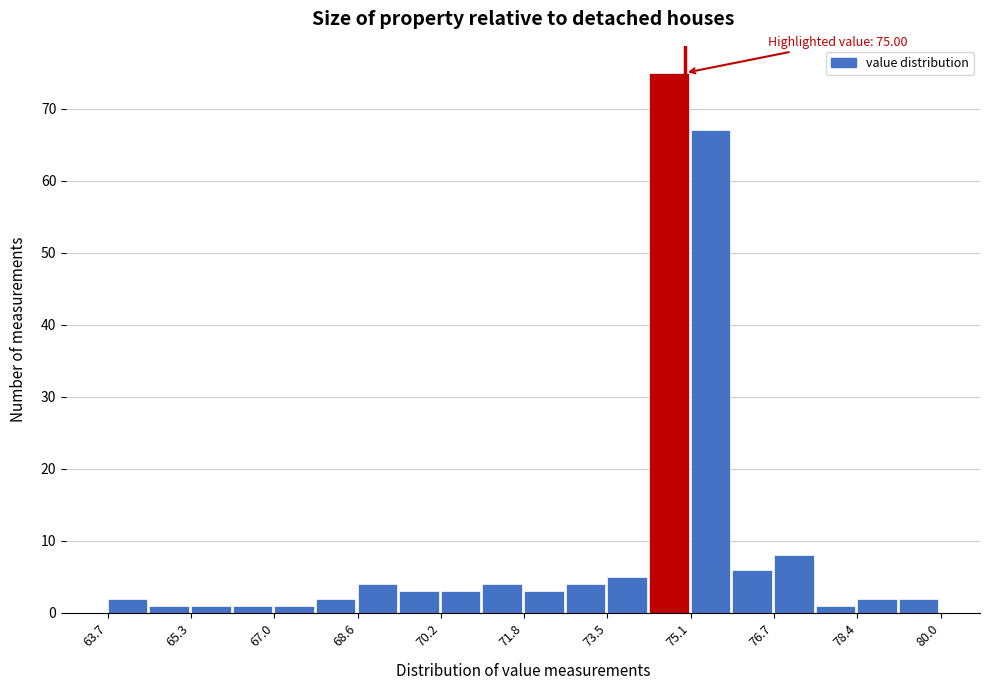

Which range on the x-axis has the tallest bar?

74.2 to 75.2